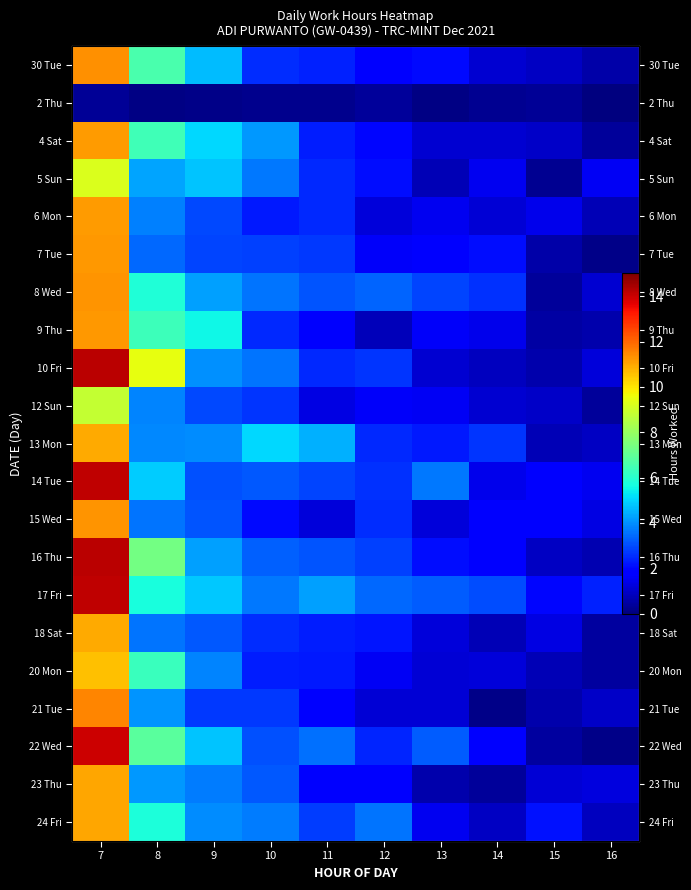

Rank the categories by 23 Thu value from lowest to highest.

14, 13, 15, 16, 11, 12, 10, 9, 8, 7